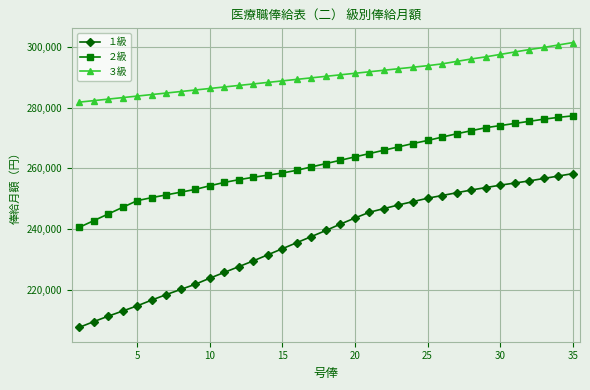

What is the value of the ２級 point at the 15th from the left?

258500